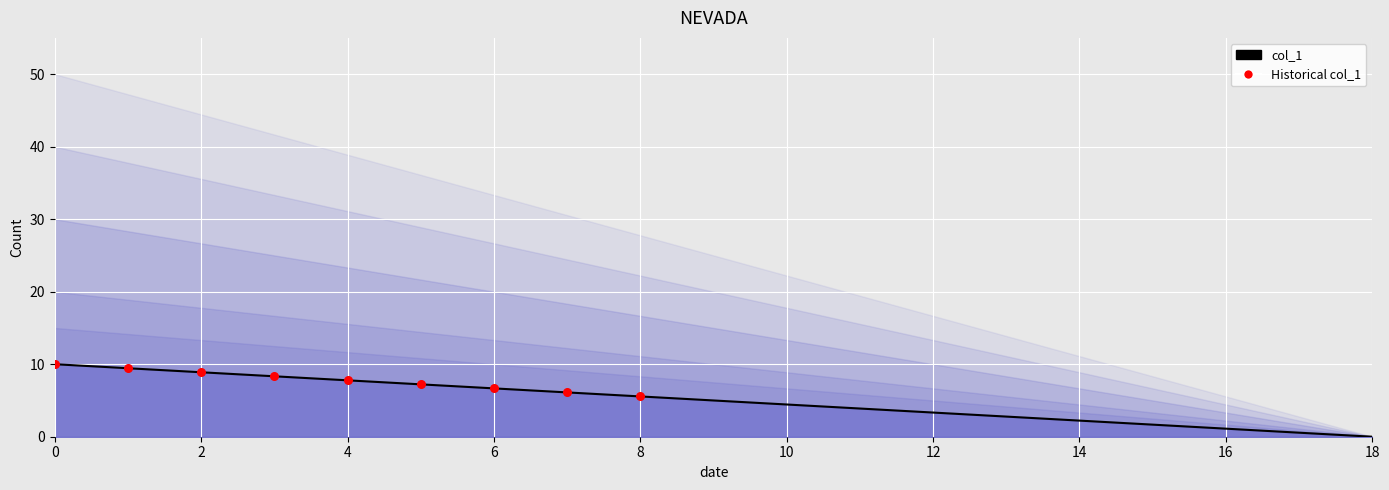

What is the change in value from 1 to 6?

-2.8